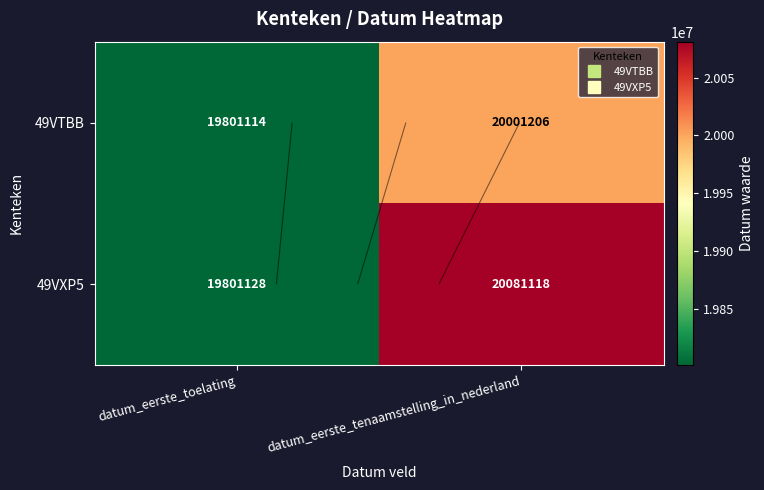

The 49VXP5 series shows 20081118 at datum_eerste_tenaamstelling_in_nederland. True or false?

True